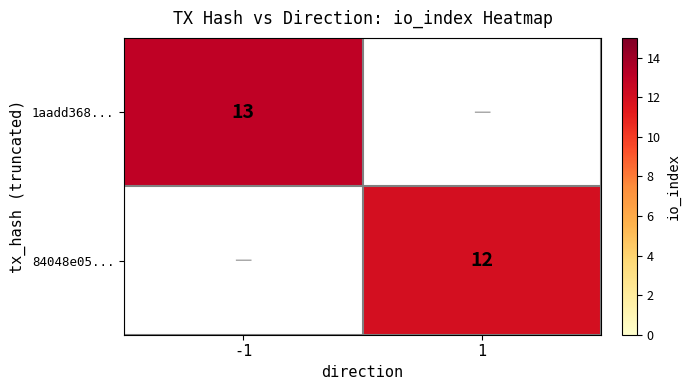

What is the minimum value shown in the chart?

12.0